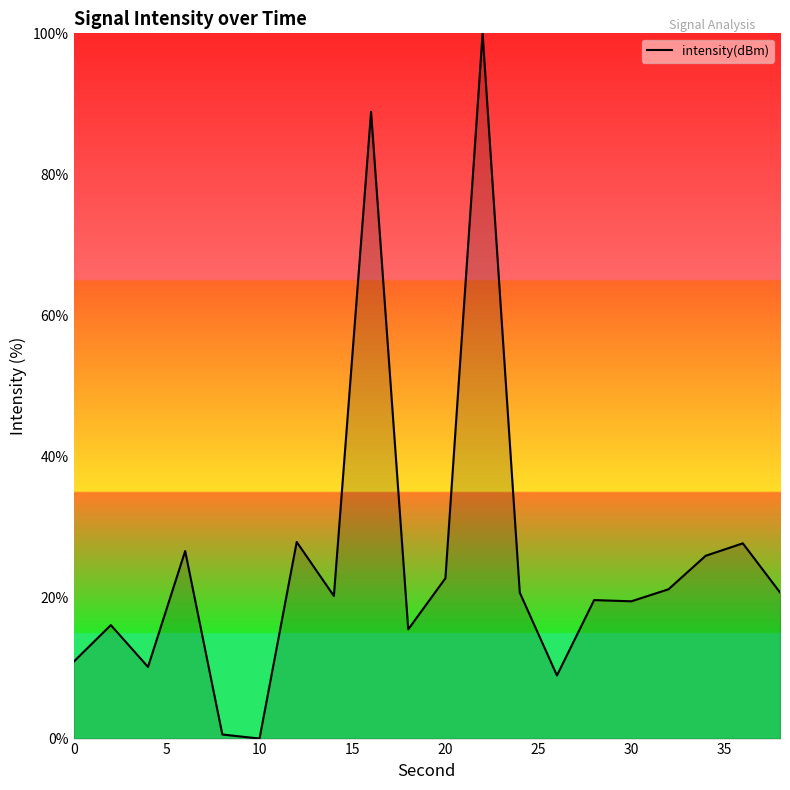

What is the greatest value displayed?

100.0